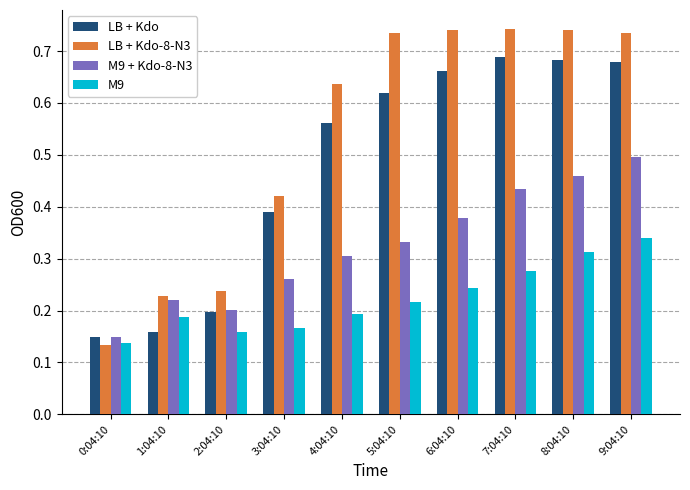

Which series has the widest spread of values?

LB + Kdo-8-N3